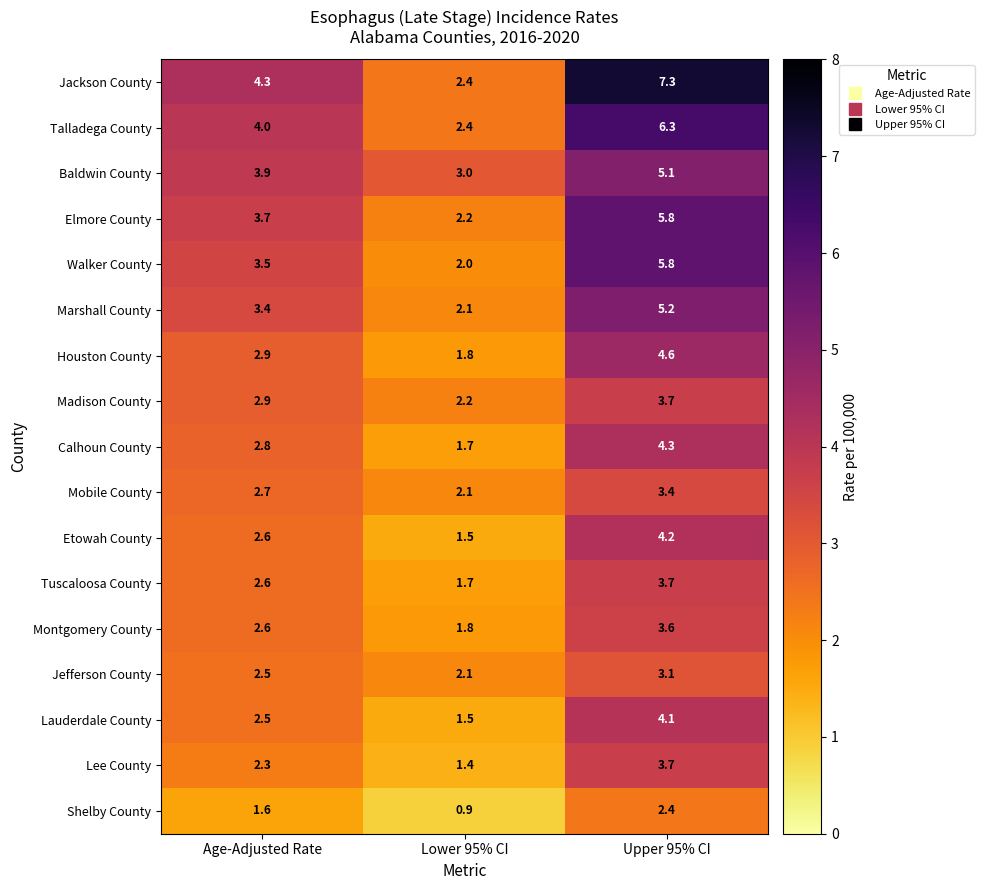

What is the sum of all Tuscaloosa County values?

8.0